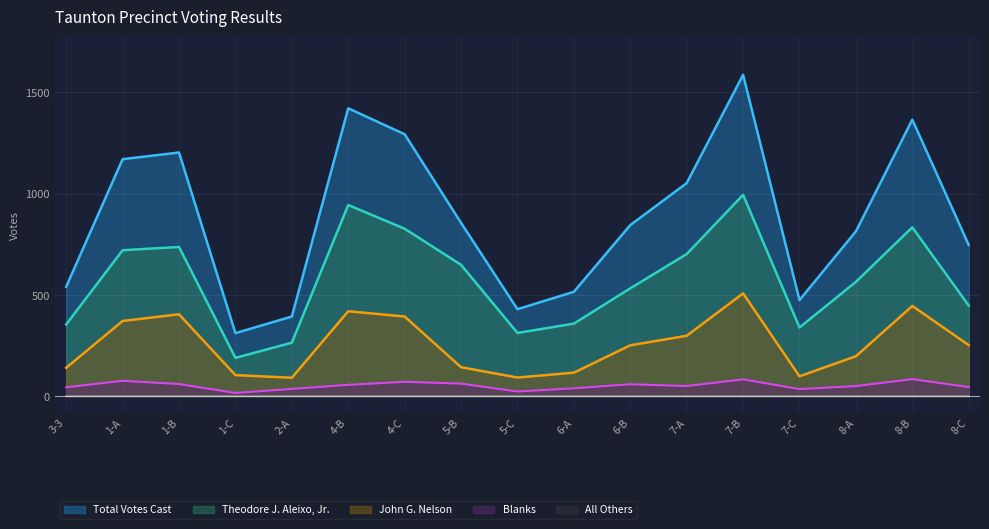

What is the highest value of the Theodore J. Aleixo, Jr. series?

994